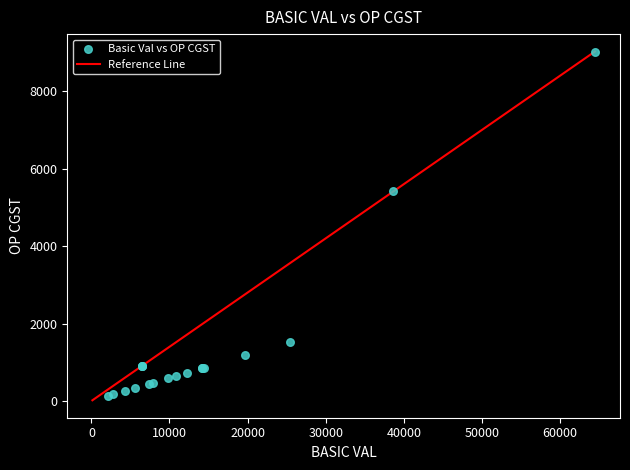

What Y value in the scatter plot is closest to 4577?

5415.1